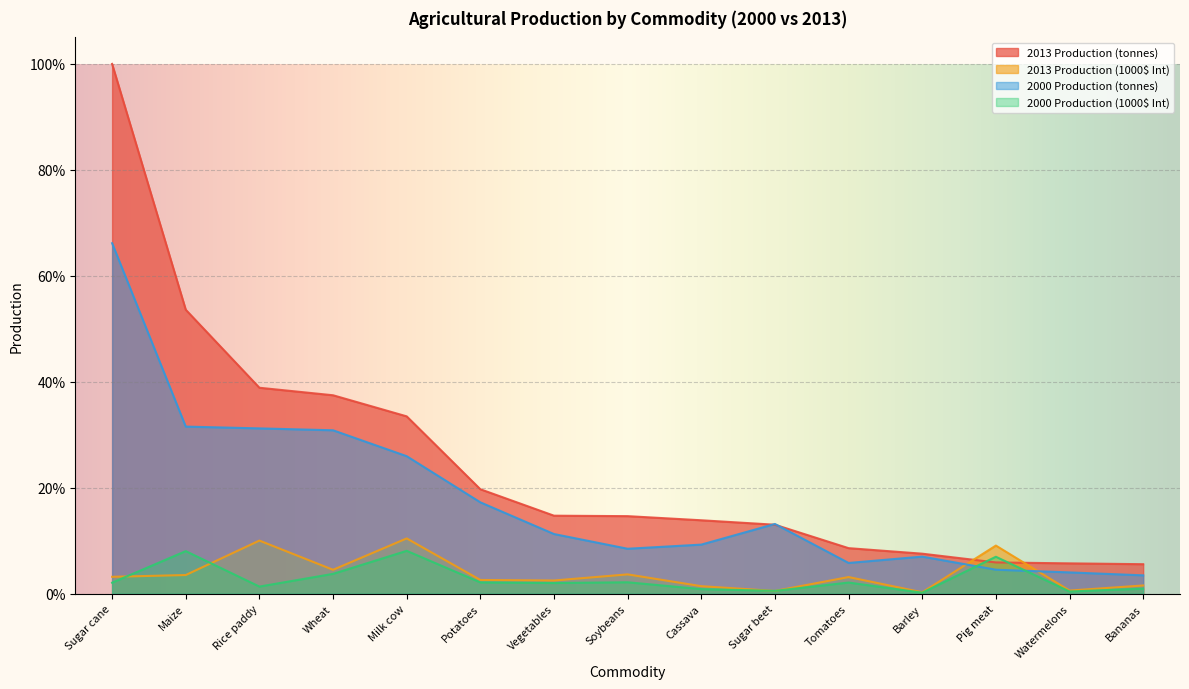

Count the number of categories in the chart.

15